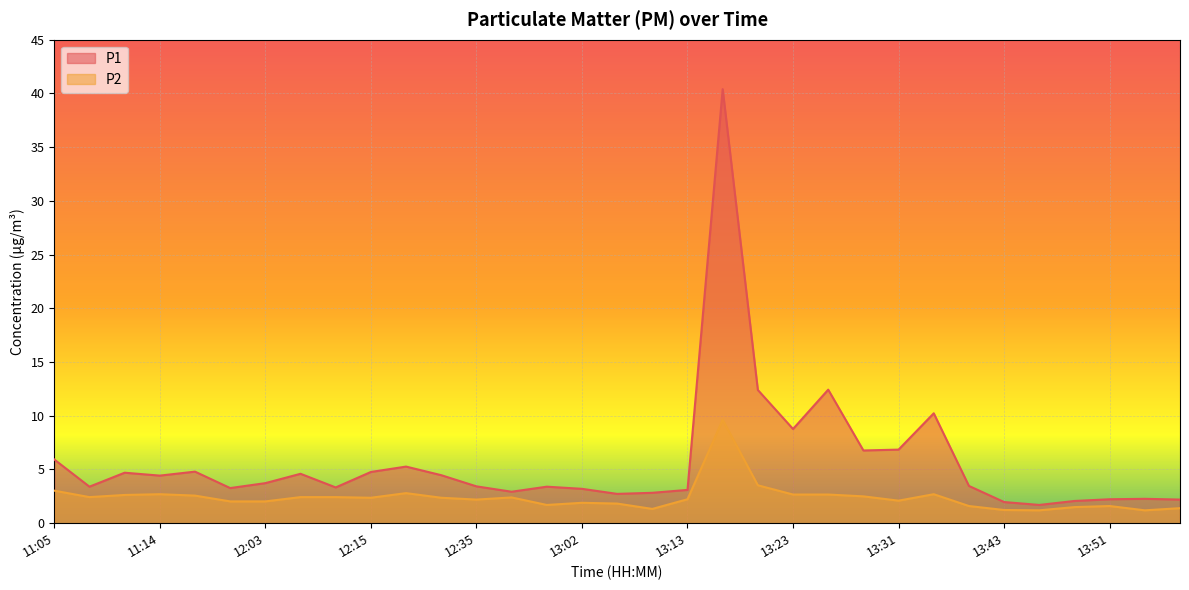

What is the highest value of the P1 series?

40.4